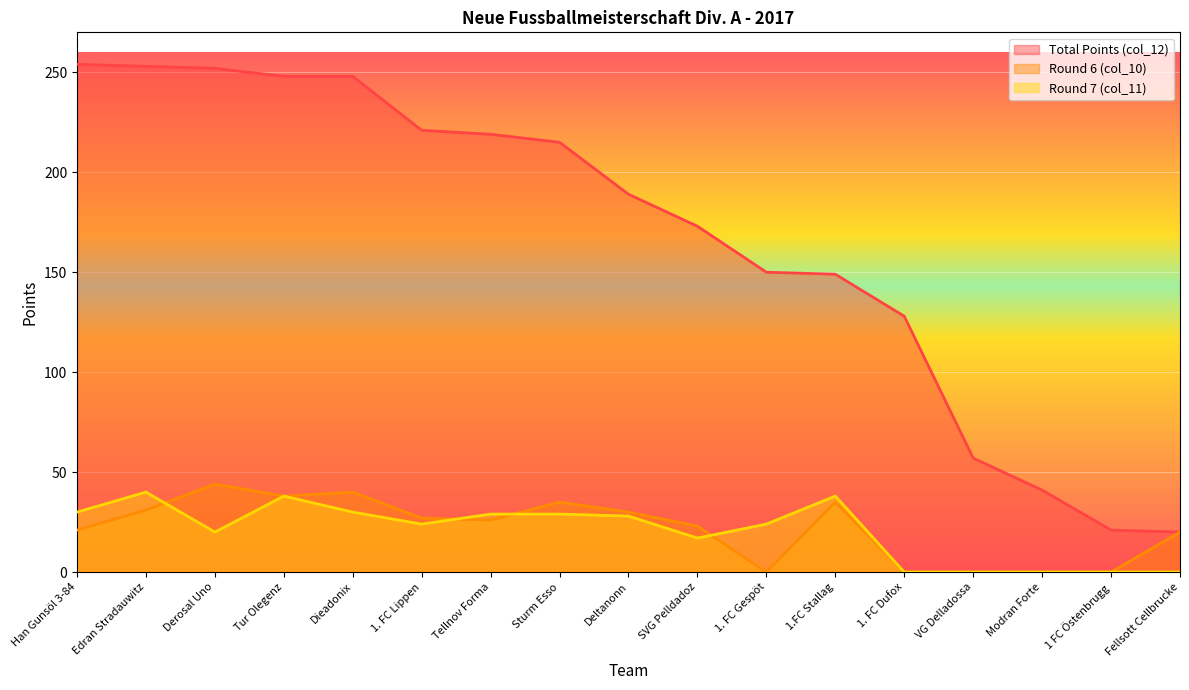

What is the average value of the Round 7 (col_11) series?

20